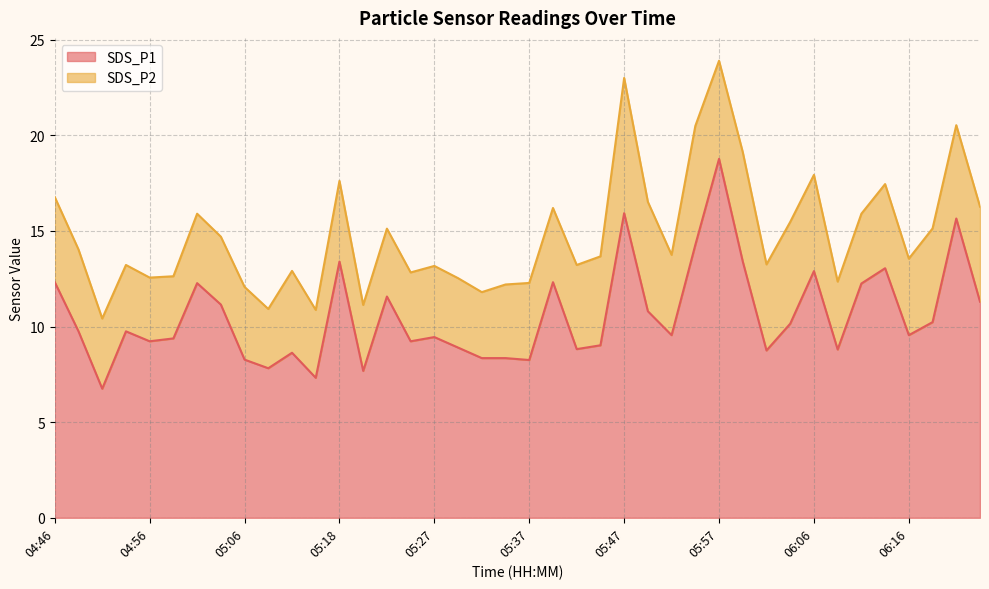

Is it true that the value at 05:40 is 19.8?

False